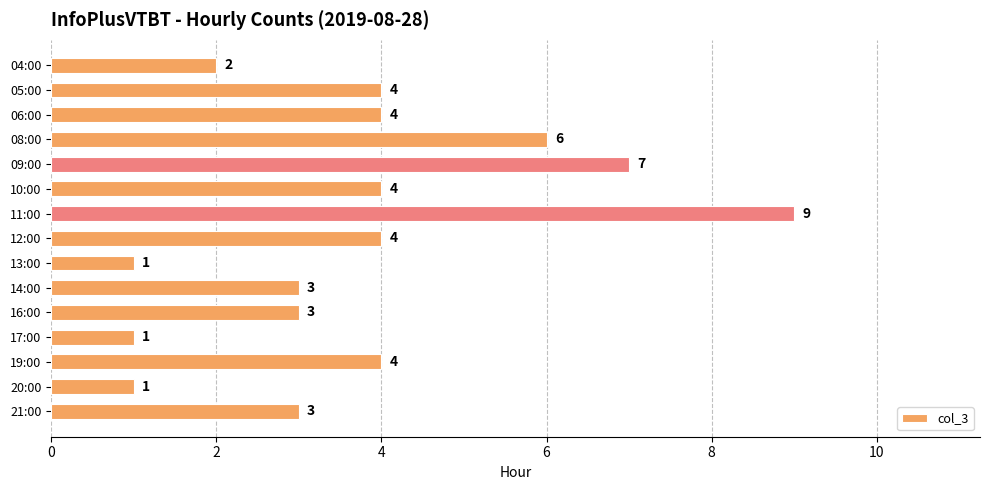

What is the ratio of the value at 05:00 to the value at 10:00?

1.0